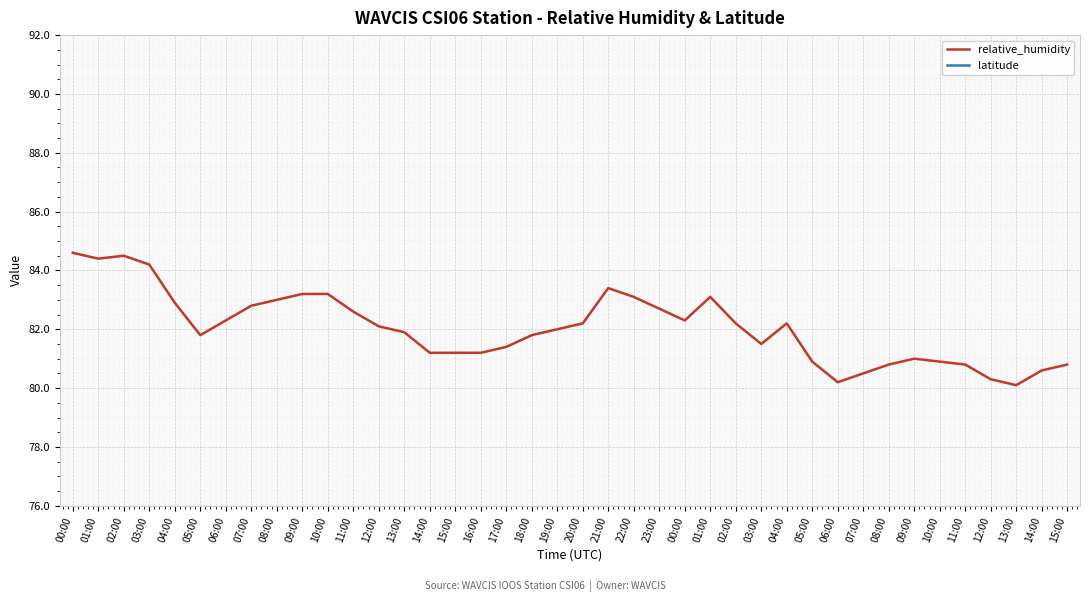

True or false: relative_humidity and latitude cross at least once.

False